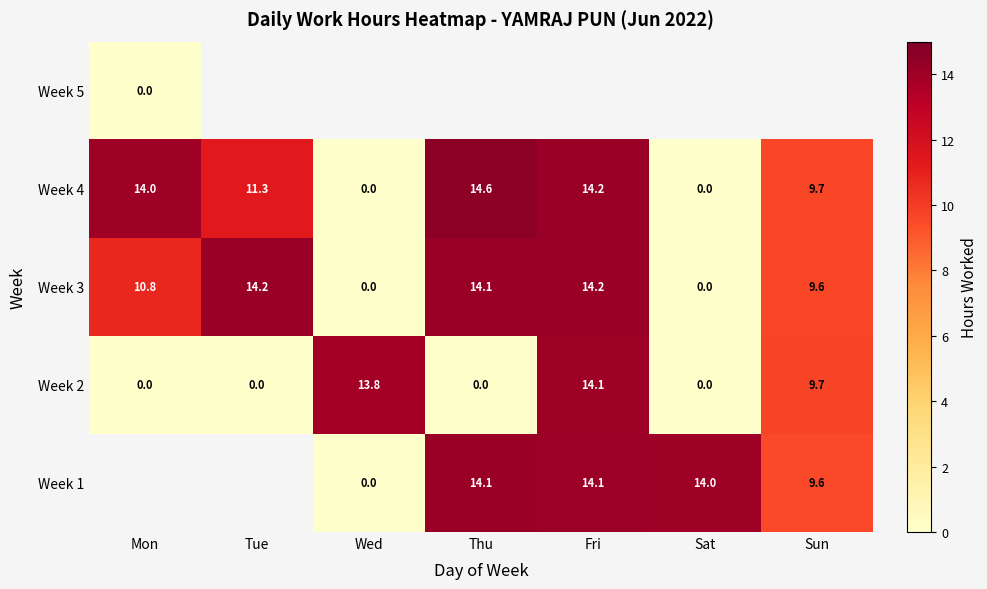

Is the value of Week 4 at Thu greater than the value of Week 3 at Fri?

Yes